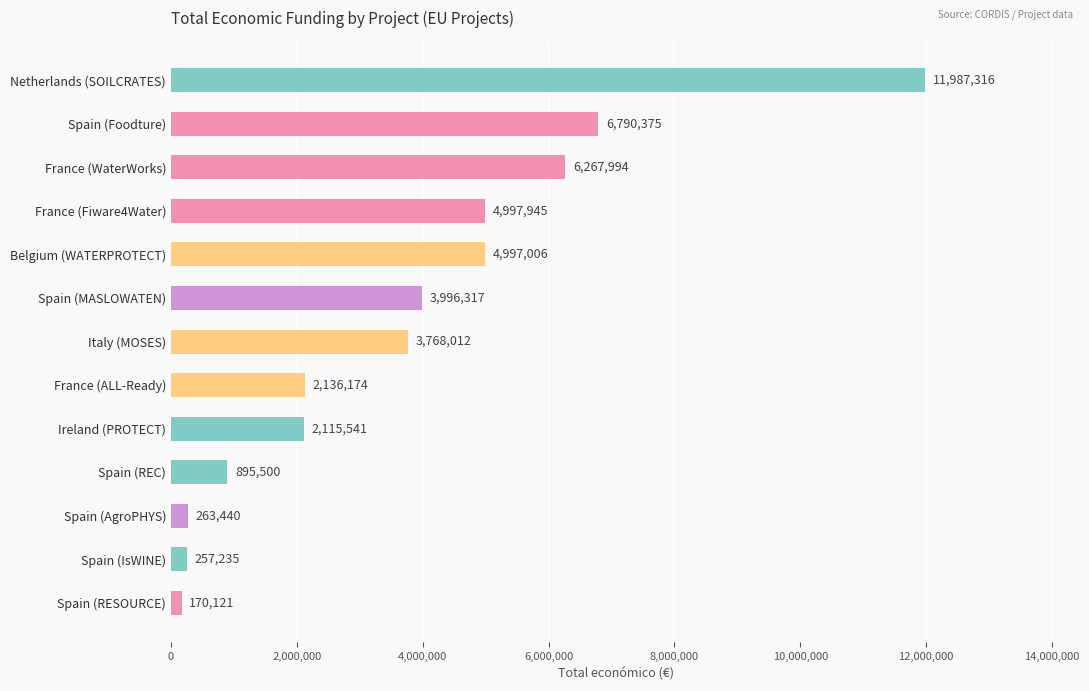

Are the bars horizontal?

Yes